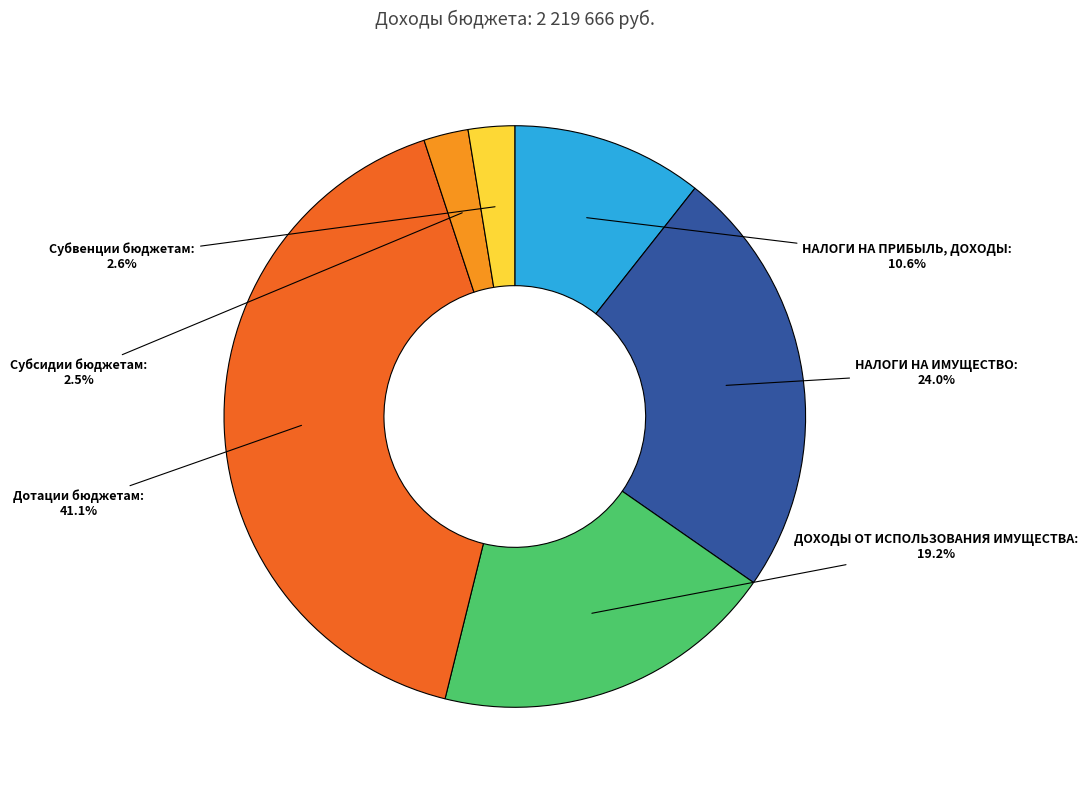

Rank the categories by value from lowest to highest.

Субсидии бюджетам, Субвенции бюджетам, НАЛОГИ НА ПРИБЫЛЬ, ДОХОДЫ, ДОХОДЫ ОТ ИСПОЛЬЗОВАНИЯ ИМУЩЕСТВА, НАЛОГИ НА ИМУЩЕСТВО, Дотации бюджетам